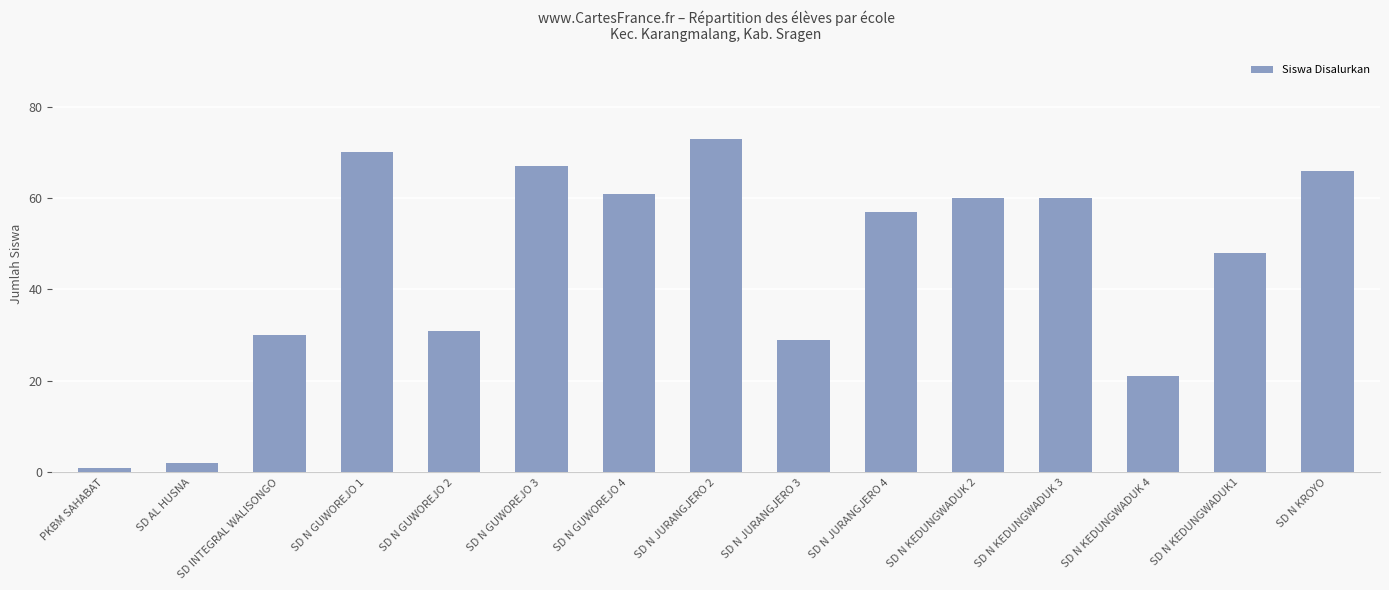

What is the ratio of the value at SD N GUWOREJO 2 to the value at SD N KEDUNGWADUK 4?

1.5